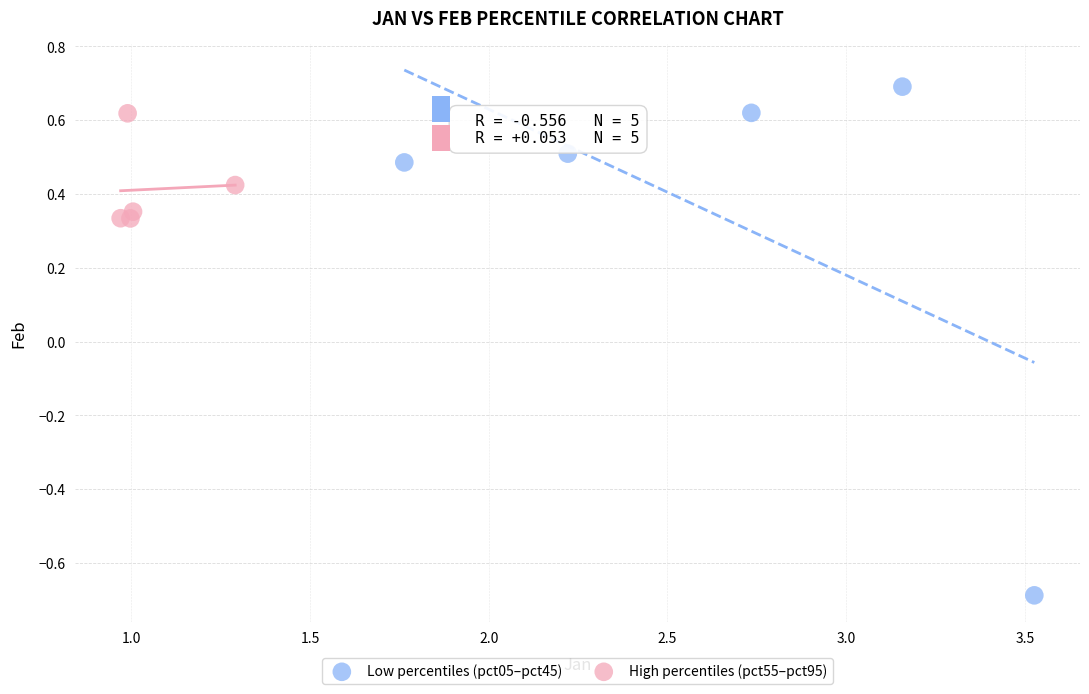

Which series has the largest Y range (max minus min)?

Low percentiles (pct05–pct45)